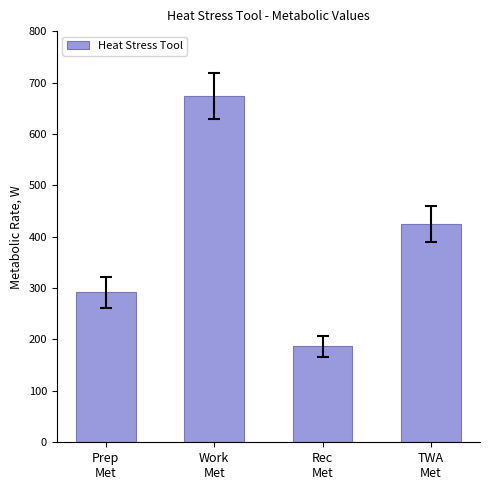

What is the average value?

394.3